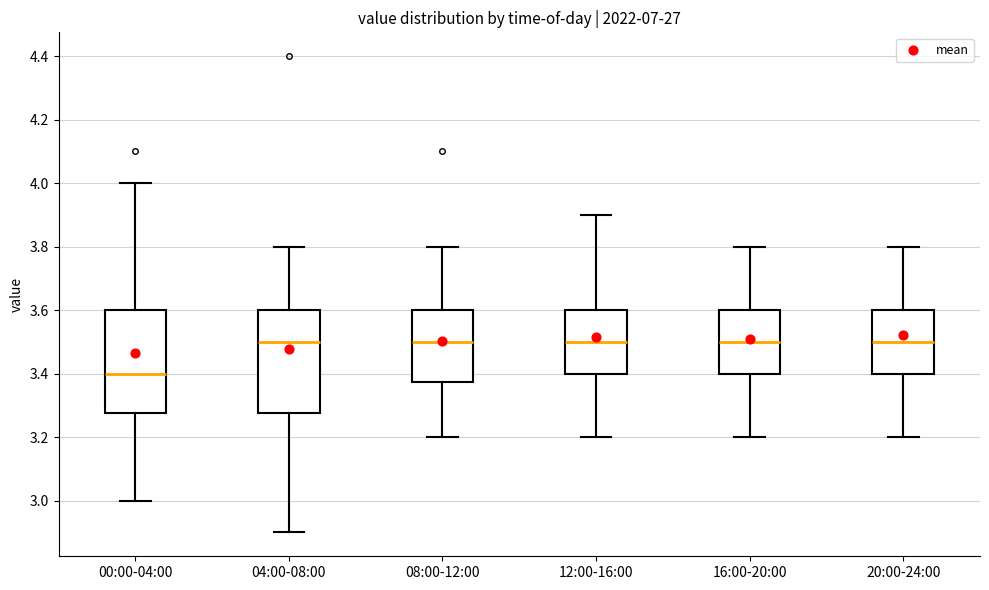

Reading left to right, transcribe this box plot: for each box, give where its median line is, the range the box spans, and where its two whiskers end, as read against the y-axis. The values are not printed on the chart, so give them approximately, as read against the axis.

00:00-04:00: median 3.40, box 3.28 to 3.60, whiskers 3.00 to 4.00
04:00-08:00: median 3.50, box 3.28 to 3.60, whiskers 2.90 to 3.80
08:00-12:00: median 3.50, box 3.38 to 3.60, whiskers 3.20 to 3.80
12:00-16:00: median 3.50, box 3.40 to 3.60, whiskers 3.20 to 3.90
16:00-20:00: median 3.50, box 3.40 to 3.60, whiskers 3.20 to 3.80
20:00-24:00: median 3.50, box 3.40 to 3.60, whiskers 3.20 to 3.80